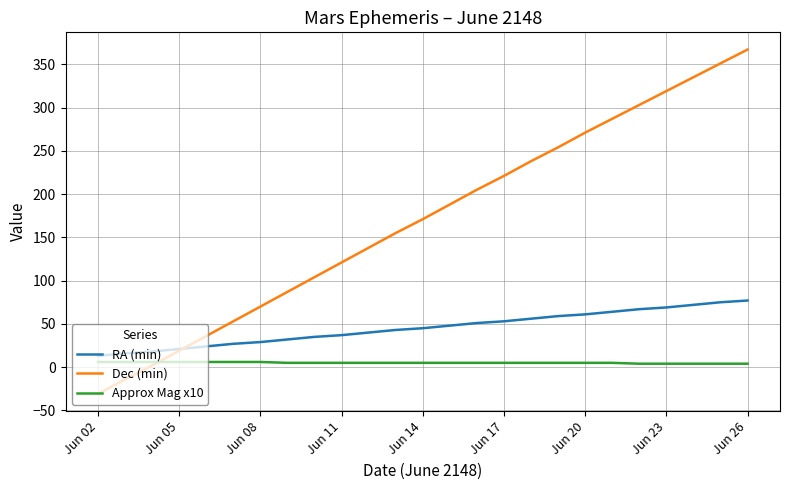

Which series has the widest spread of values?

Dec (min)